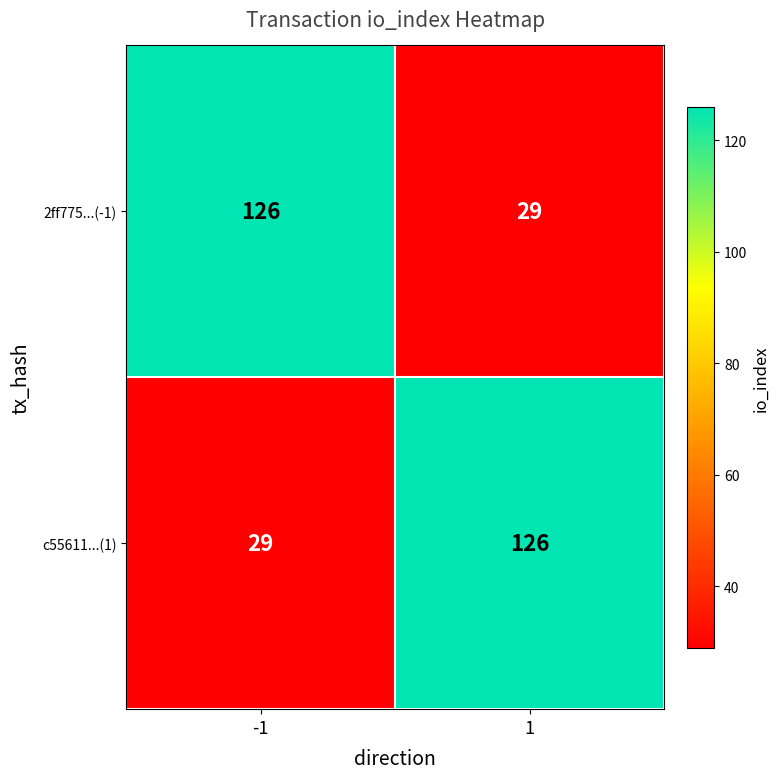

How many data points does each series have?

2